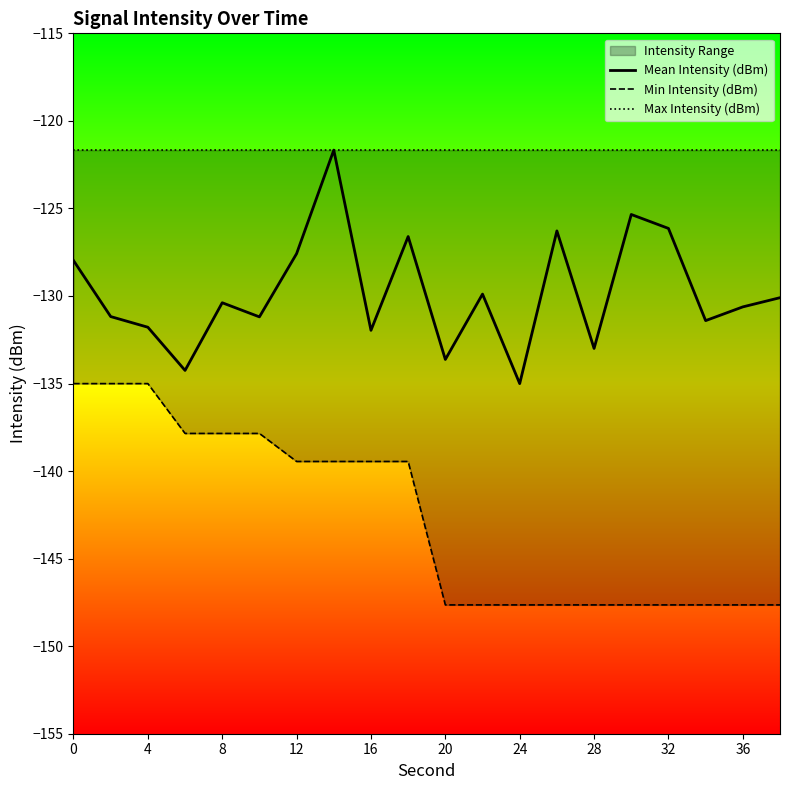

What is the value of the Min Intensity (dBm) point at the 19th from the left?

-147.6